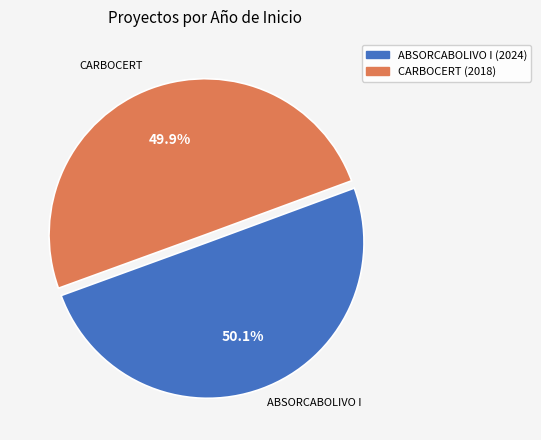

Combined, do CARBOCERT (2018) and ABSORCABOLIVO I (2024) account for over 50%?

Yes